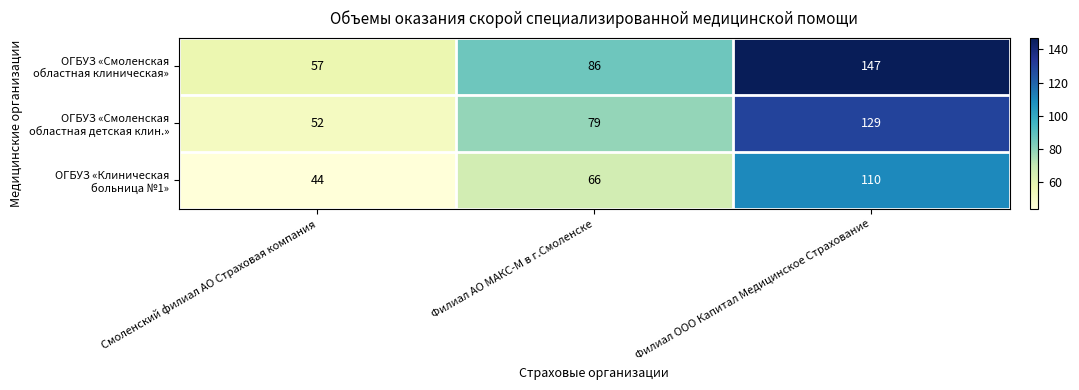

What is the spread (max minus min) of values at Филиал ООО Капитал Медицинское Страхование?

37